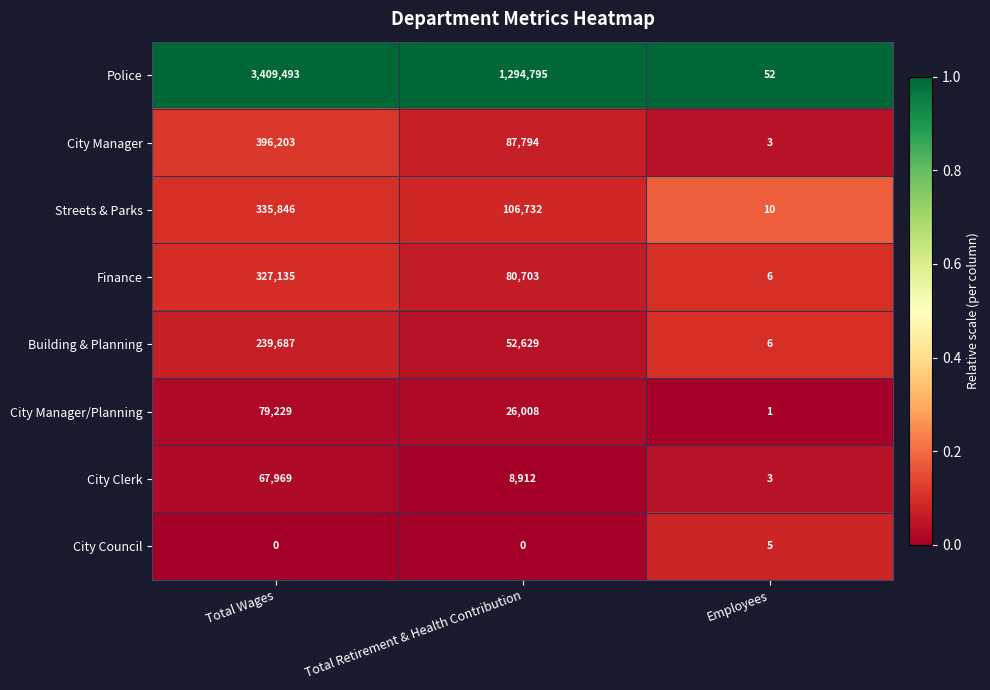

What is the spread (max minus min) of values at Total Retirement & Health Contribution?

1294795